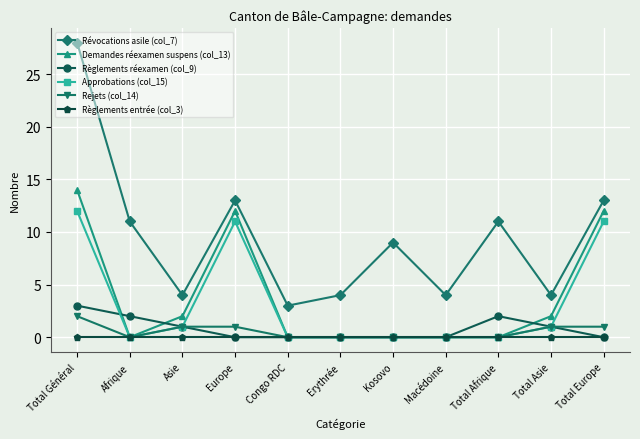

Reading left to right, transcribe all the data shown in this chart.

Révocations asile (col_7): Total Général=28	Afrique=11	Asie=4	Europe=13	Congo RDC=3	Erythrée=4	Kosovo=9	Macédoine=4	Total Afrique=11	Total Asie=4	Total Europe=13
Demandes réexamen suspens (col_13): Total Général=14	Afrique=0	Asie=2	Europe=12	Congo RDC=0	Erythrée=0	Kosovo=0	Macédoine=0	Total Afrique=0	Total Asie=2	Total Europe=12
Règlements réexamen (col_9): Total Général=3	Afrique=2	Asie=1	Europe=0	Congo RDC=0	Erythrée=0	Kosovo=0	Macédoine=0	Total Afrique=2	Total Asie=1	Total Europe=0
Approbations (col_15): Total Général=12	Afrique=0	Asie=1	Europe=11	Congo RDC=0	Erythrée=0	Kosovo=0	Macédoine=0	Total Afrique=0	Total Asie=1	Total Europe=11
Rejets (col_14): Total Général=2	Afrique=0	Asie=1	Europe=1	Congo RDC=0	Erythrée=0	Kosovo=0	Macédoine=0	Total Afrique=0	Total Asie=1	Total Europe=1
Règlements entrée (col_3): Total Général=0	Afrique=0	Asie=0	Europe=0	Congo RDC=0	Erythrée=0	Kosovo=0	Macédoine=0	Total Afrique=0	Total Asie=0	Total Europe=0